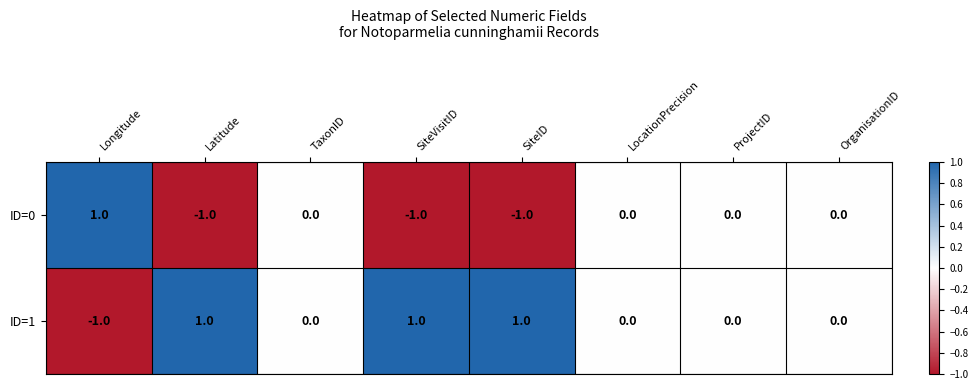

At SiteID, list the series in order from smallest to largest.

ID=0, ID=1